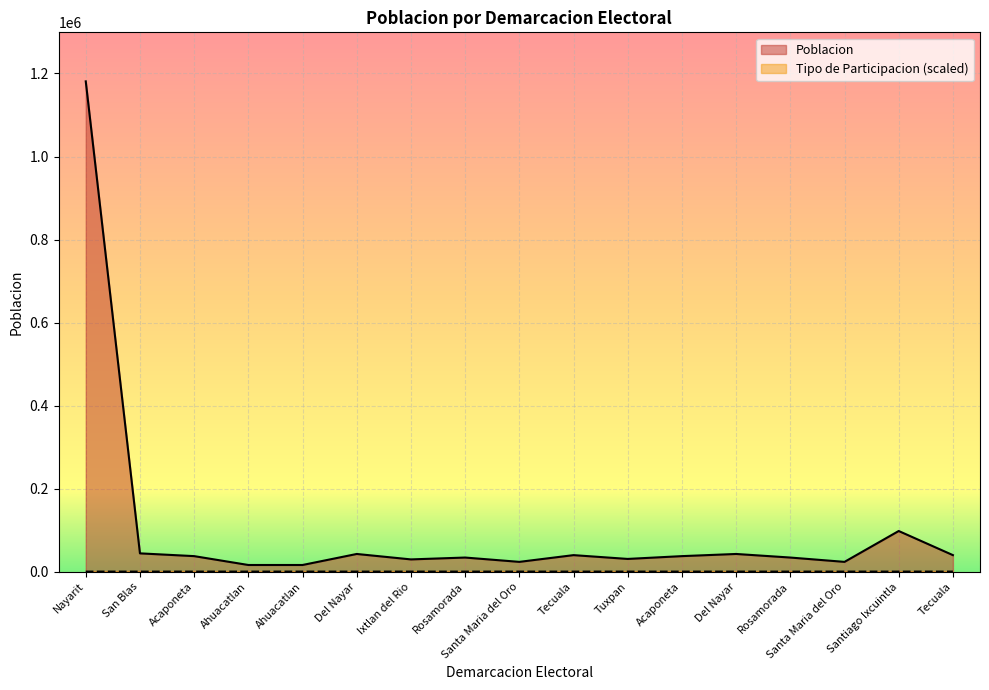

Does the chart display data point markers on the line(s)?

No